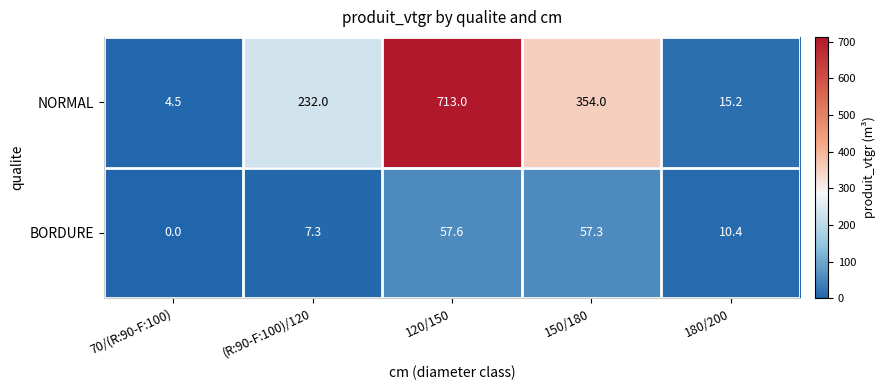

Which series changed the most between 70/(R:90-F:100) and 150/180?

NORMAL